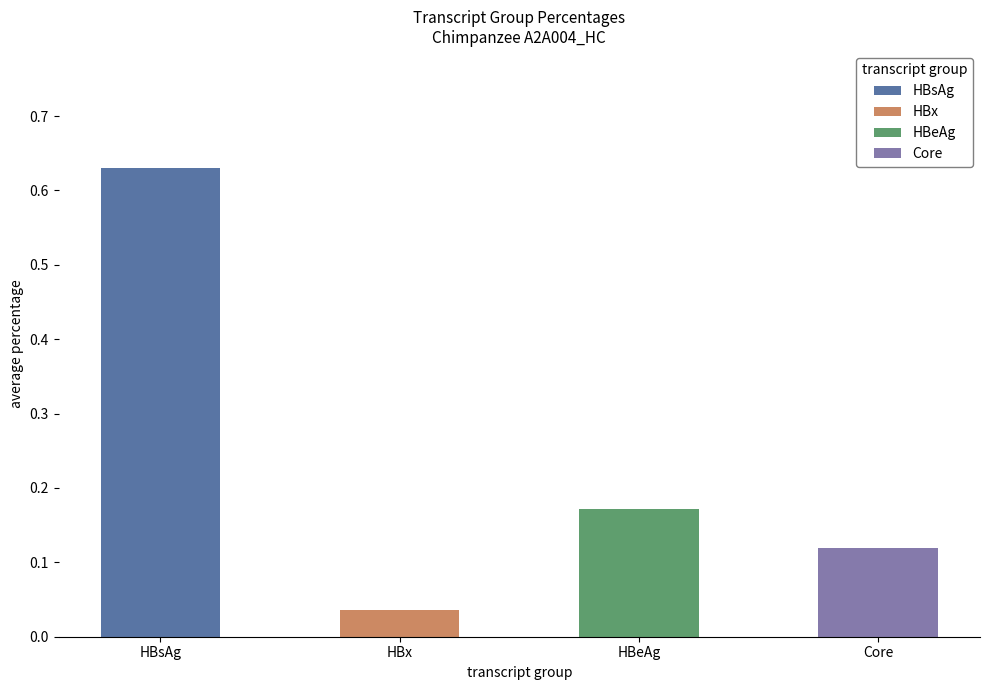

At which category does the chart reach its peak across all series?

HBsAg